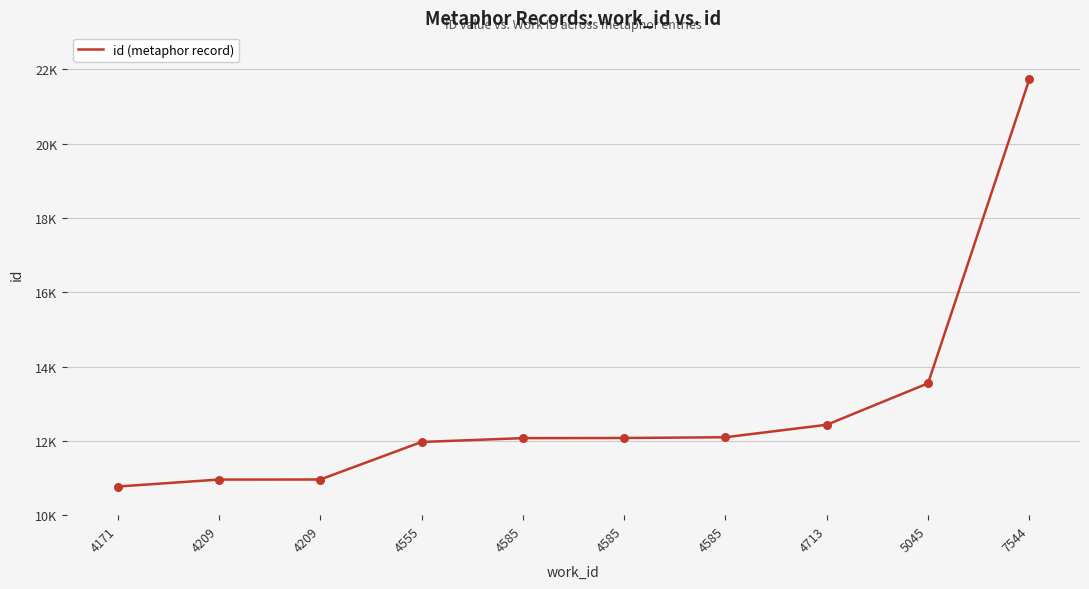

Does the chart have visible grid lines?

Yes